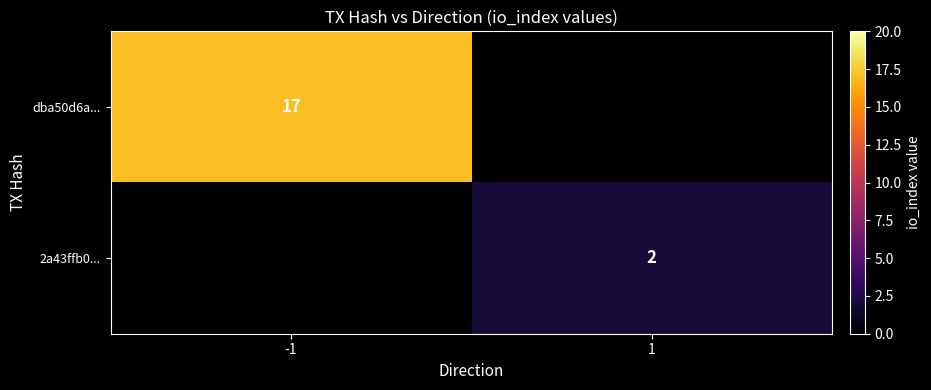

How many categories are shown in the chart?

2